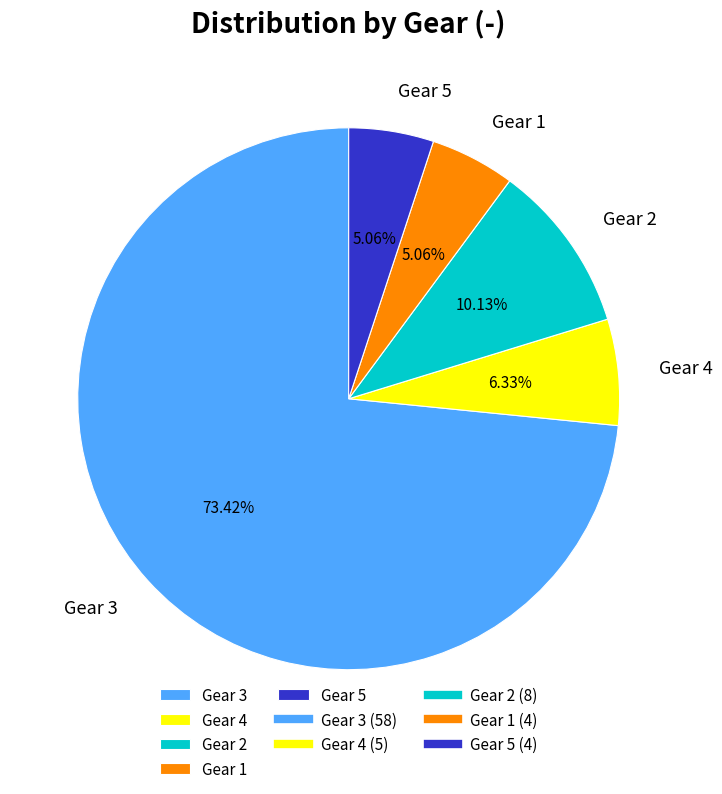

Does Gear 2 account for over 50% of the chart?

No